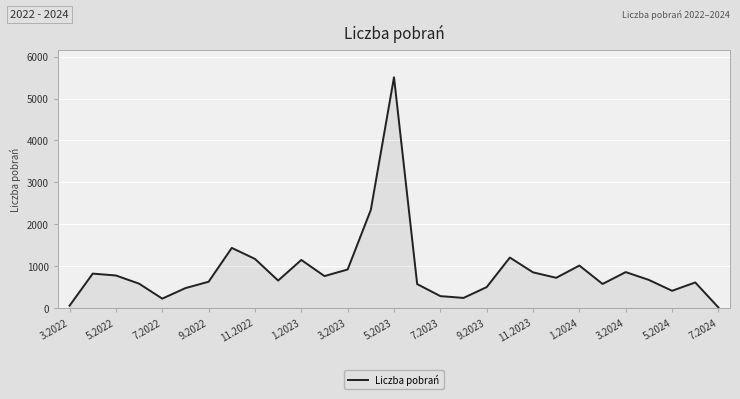

Does the chart display data point markers on the line(s)?

No